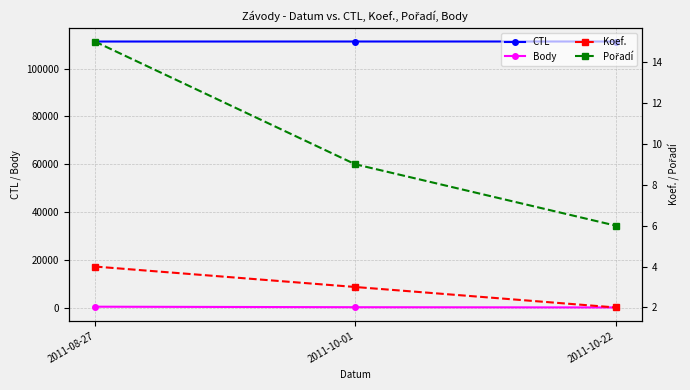

Where does the Koef. series first go above 3?

2011-08-27